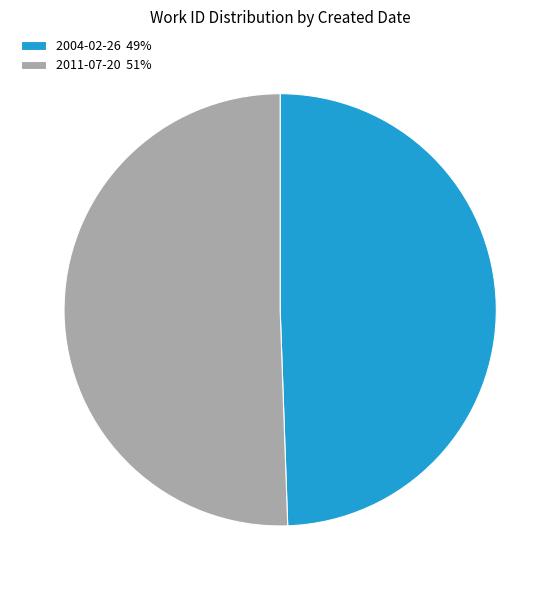

Combined, do 2004-02-26 49% and 2011-07-20 51% account for over 50%?

Yes